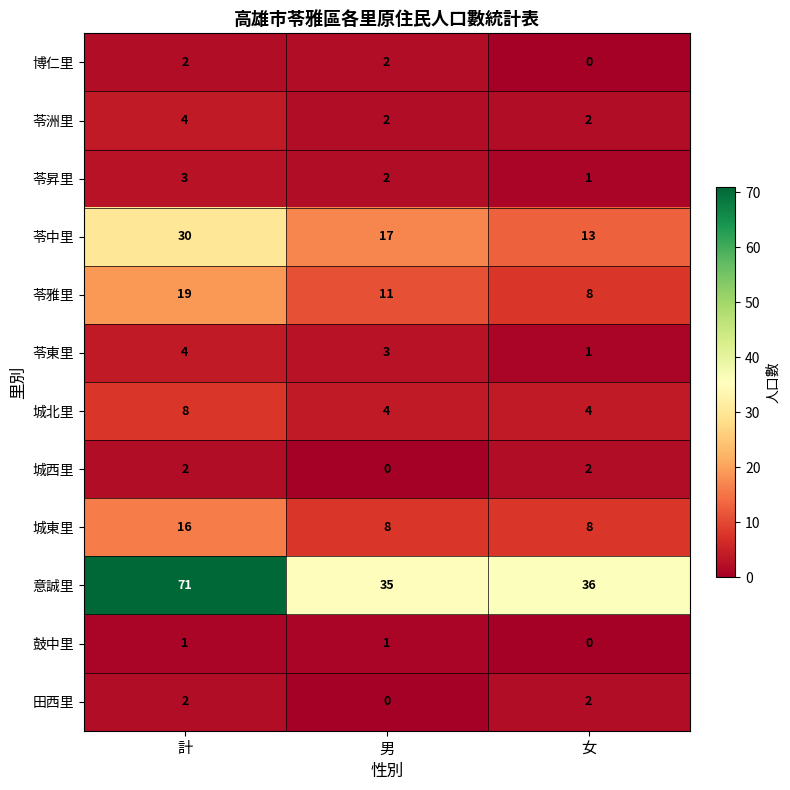

Which label corresponds to the largest value in the chart?

計